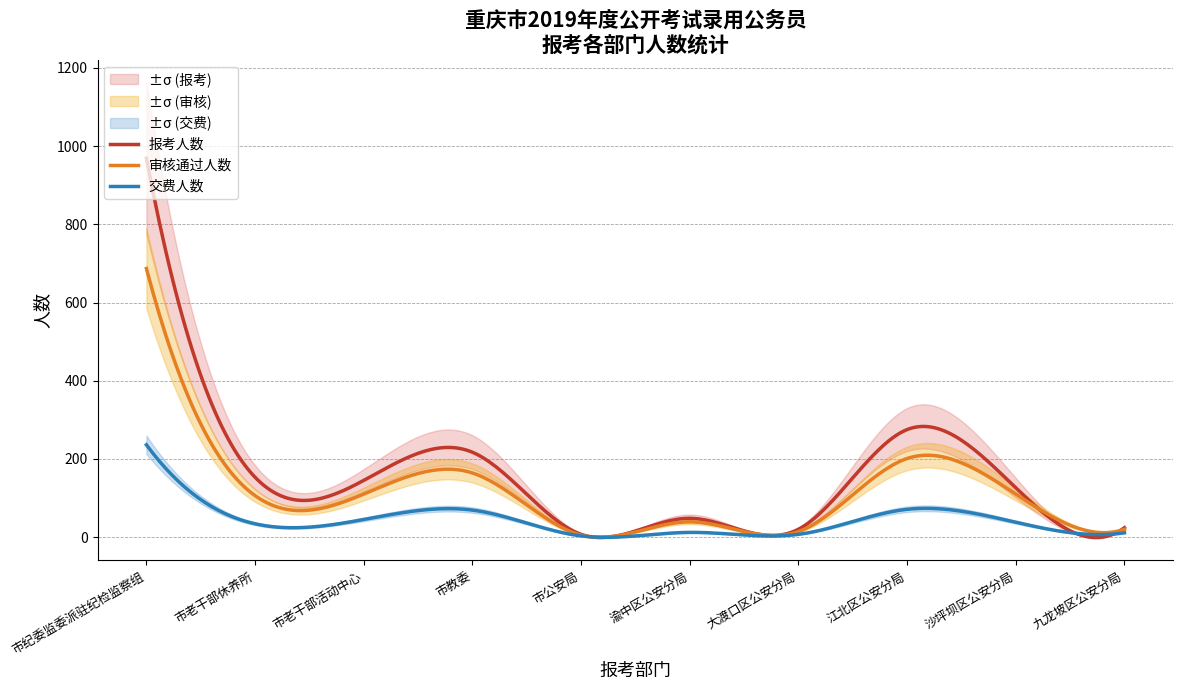

True or false: 交费人数 and 审核通过人数 cross at least once.

False